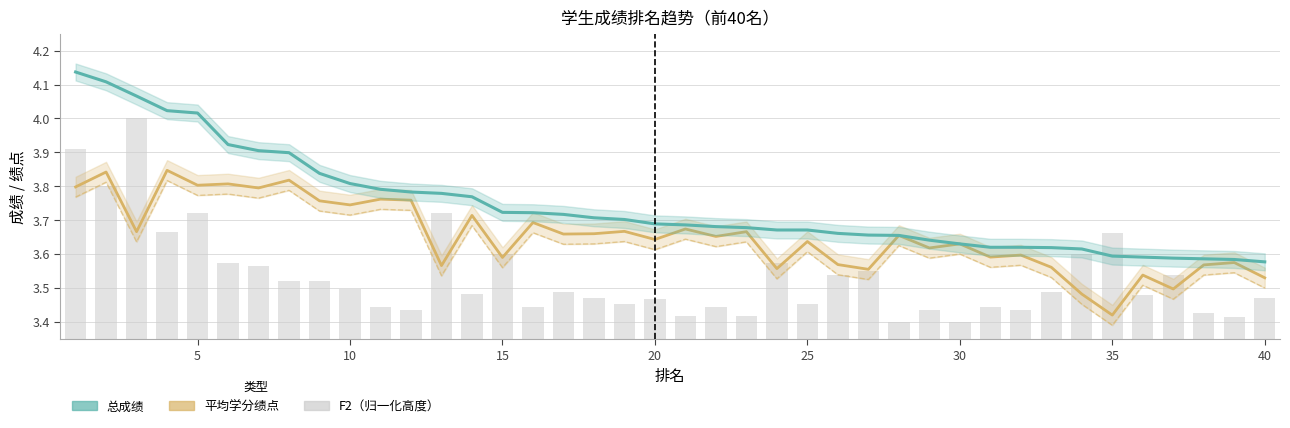

How many groups of bars are there?

40